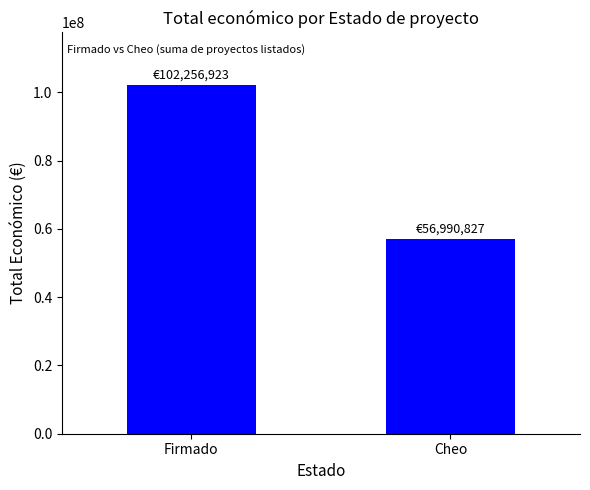

True or false: the data shows 93747583 at Cheo.

False